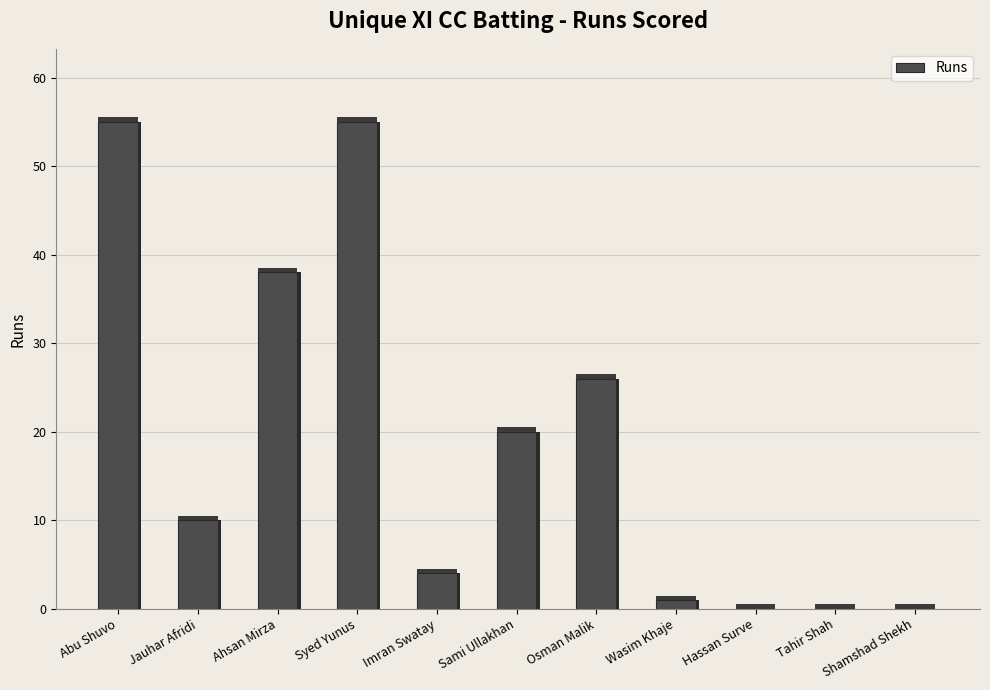

Reading left to right, what are all the values shown in this chart?

55	10	38	55	4	20	26	1	0	0	0